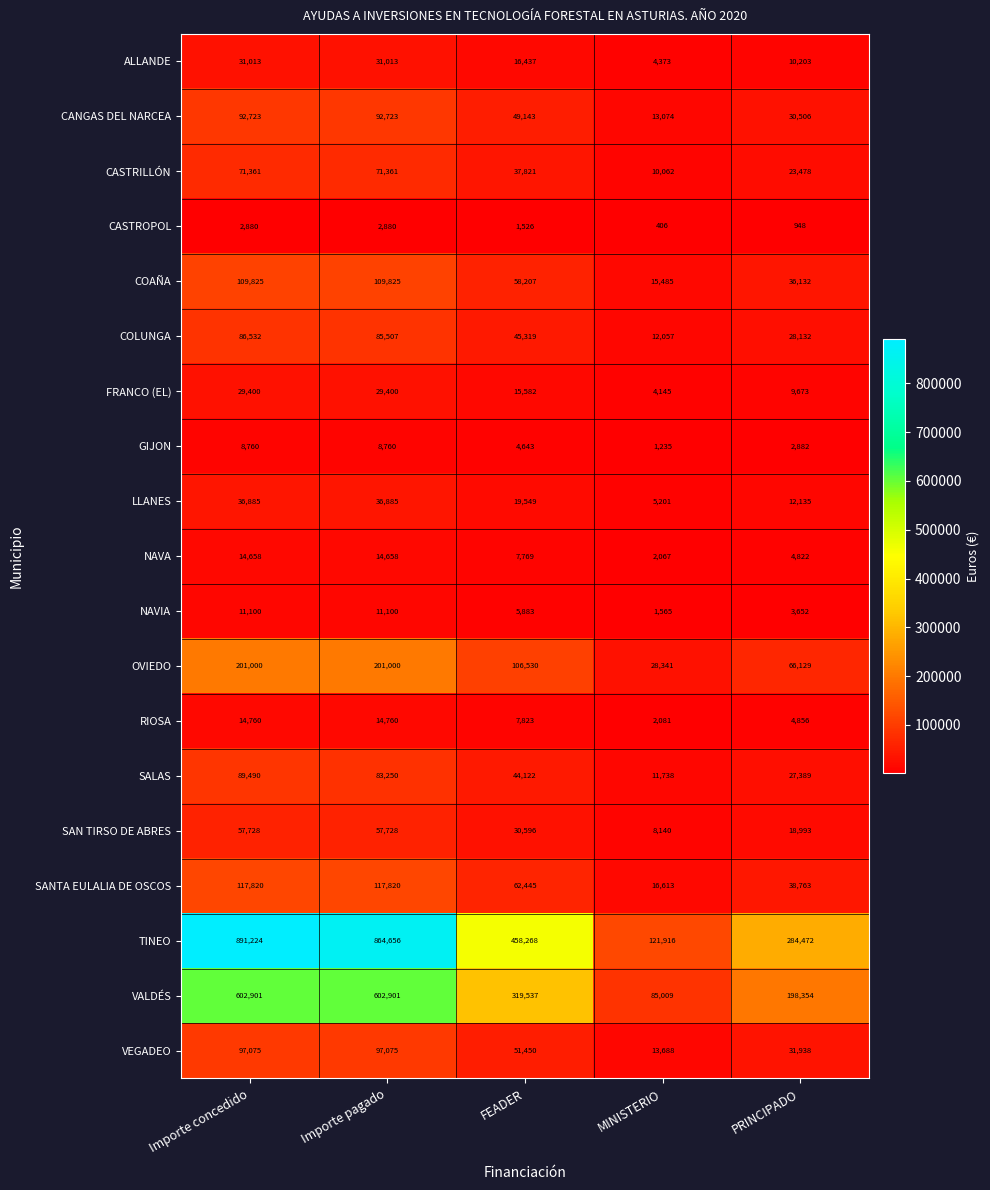

The value of OVIEDO at Importe pagado is 131140. True or false?

False